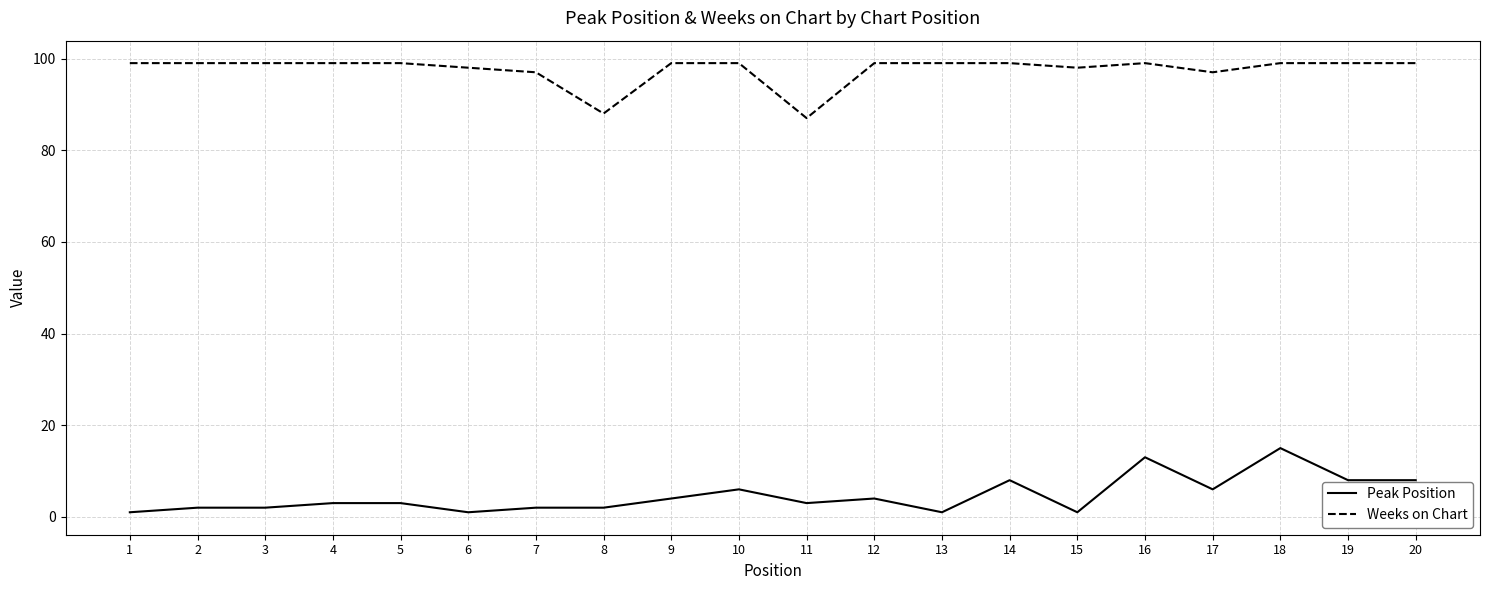

Reading left to right, transcribe all the data shown in this chart.

Peak Position: 1	2	2	3	3	1	2	2	4	6	3	4	1	8	1	13	6	15	8	8
Weeks on Chart: 99	99	99	99	99	98	97	88	99	99	87	99	99	99	98	99	97	99	99	99